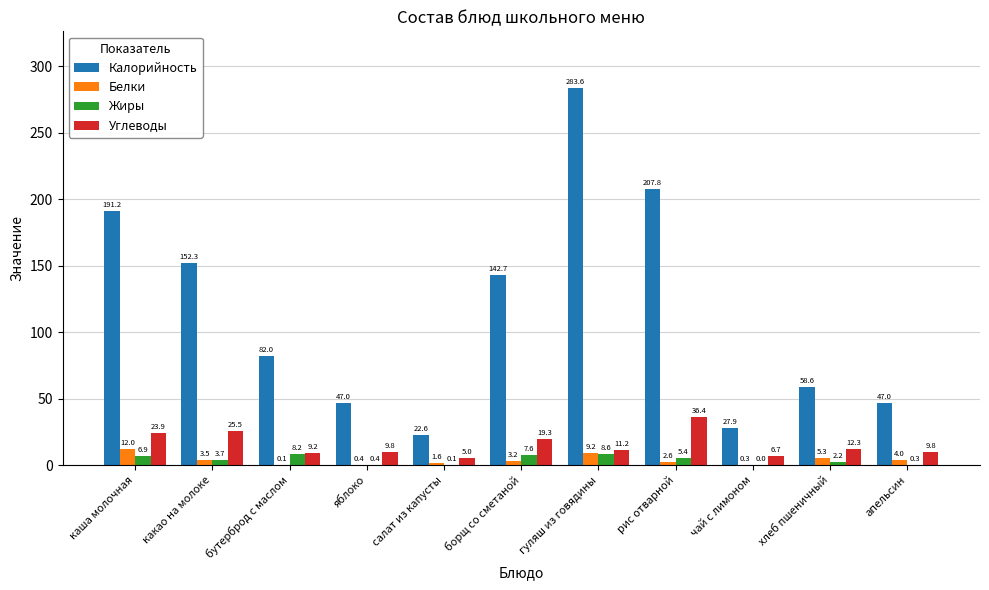

How many groups of bars are there?

11